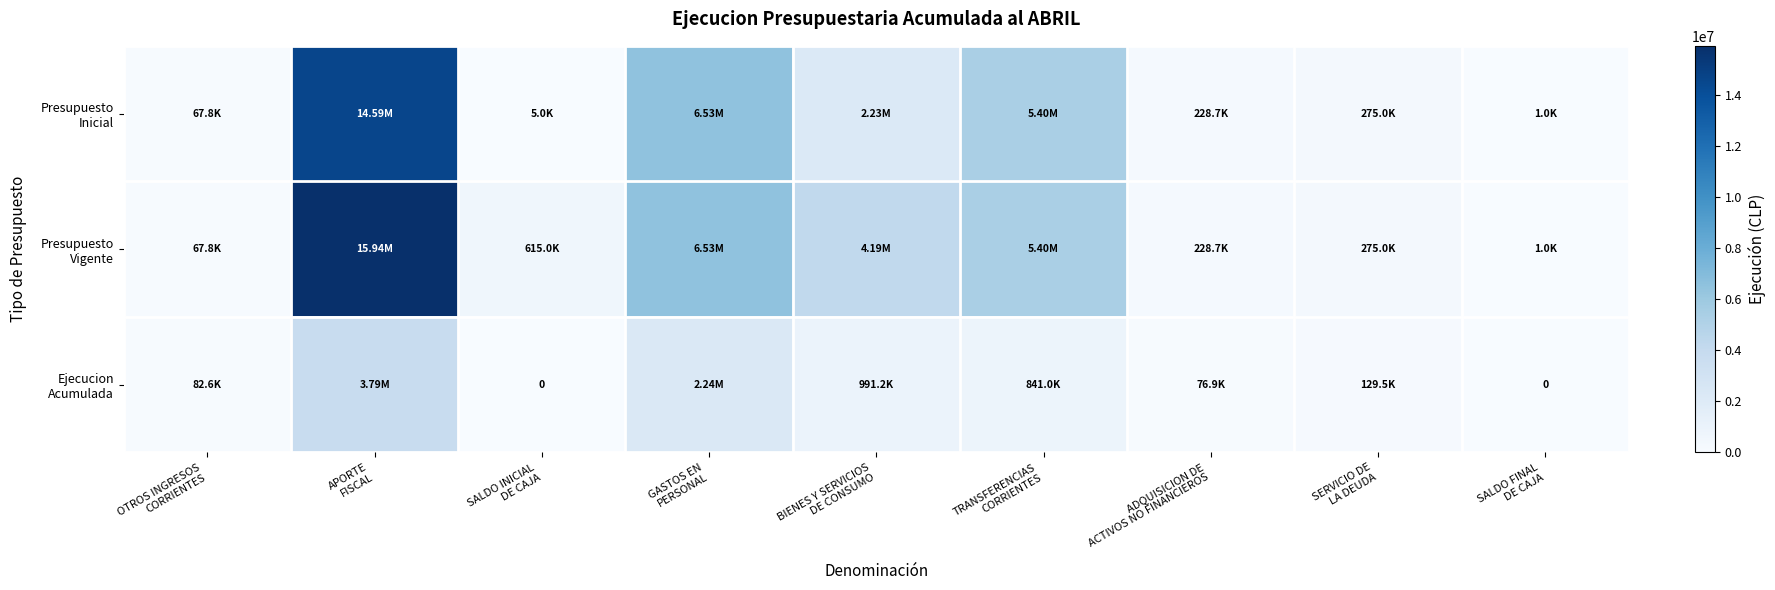

How many data points in Presupuesto Vigente are above 615000?

4